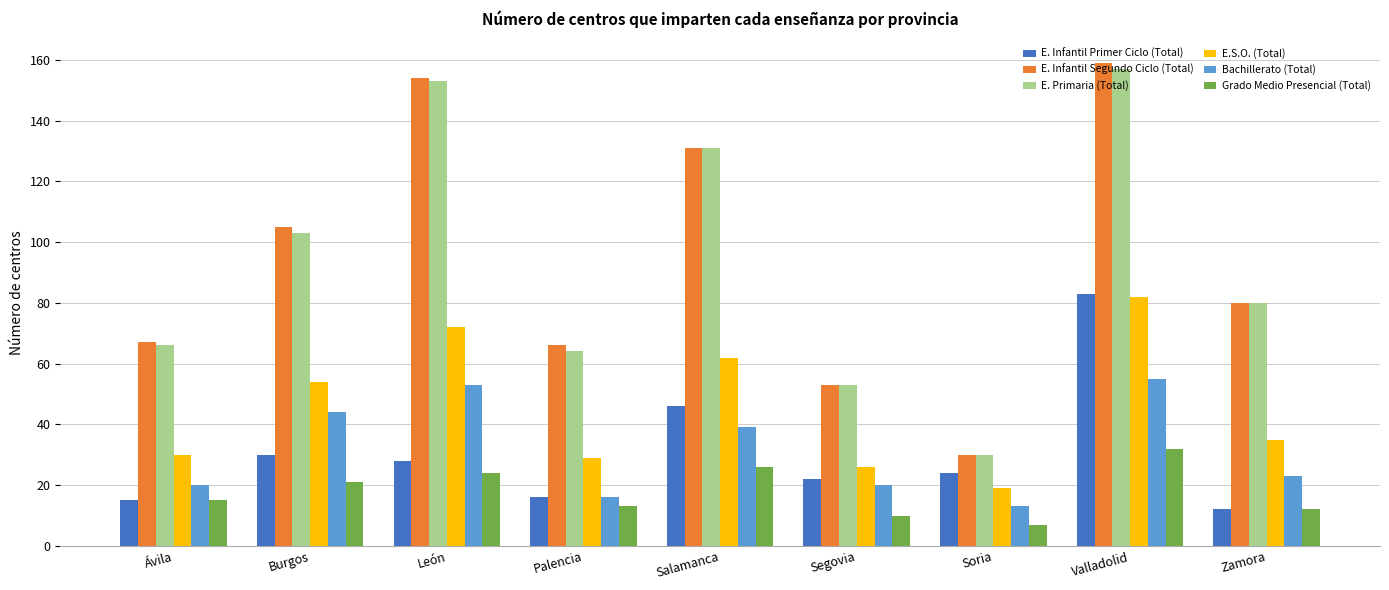

Is it true that Grado Medio Presencial (Total) equals 21 at Valladolid?

False